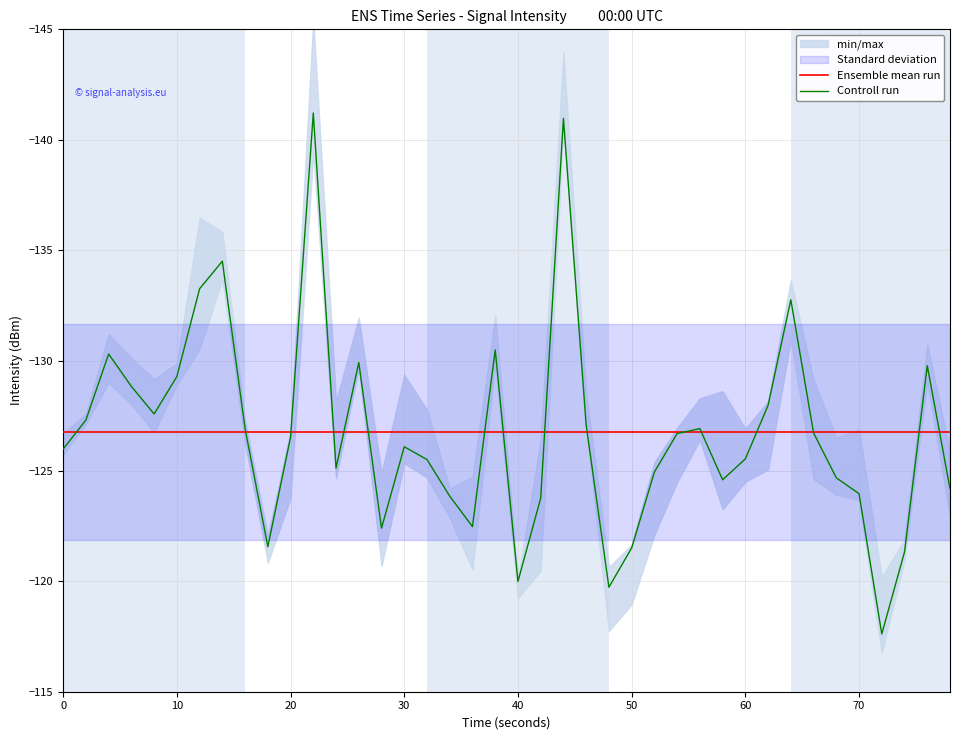

The value of Ensemble mean run at 16 is -80.7. True or false?

False